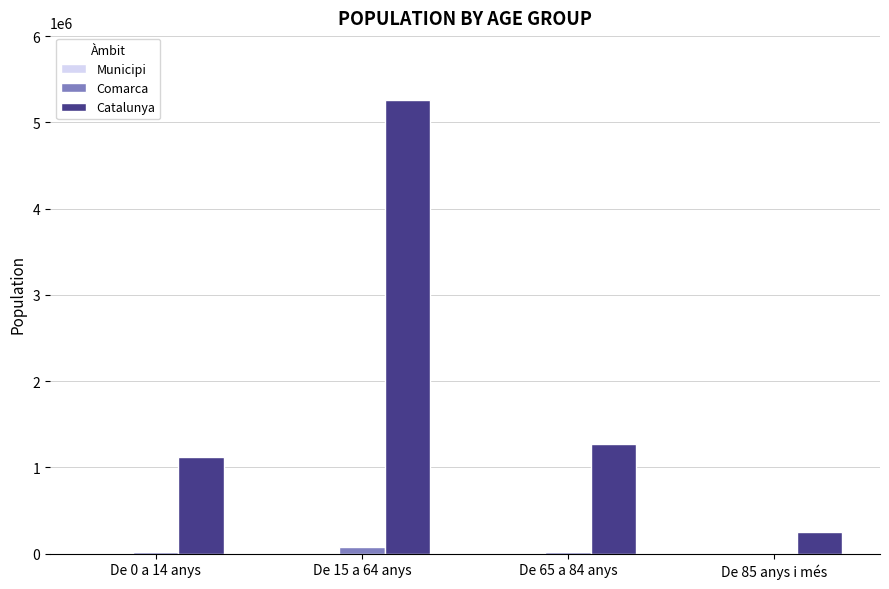

Are the bars grouped side by side (vs. stacked)?

Yes